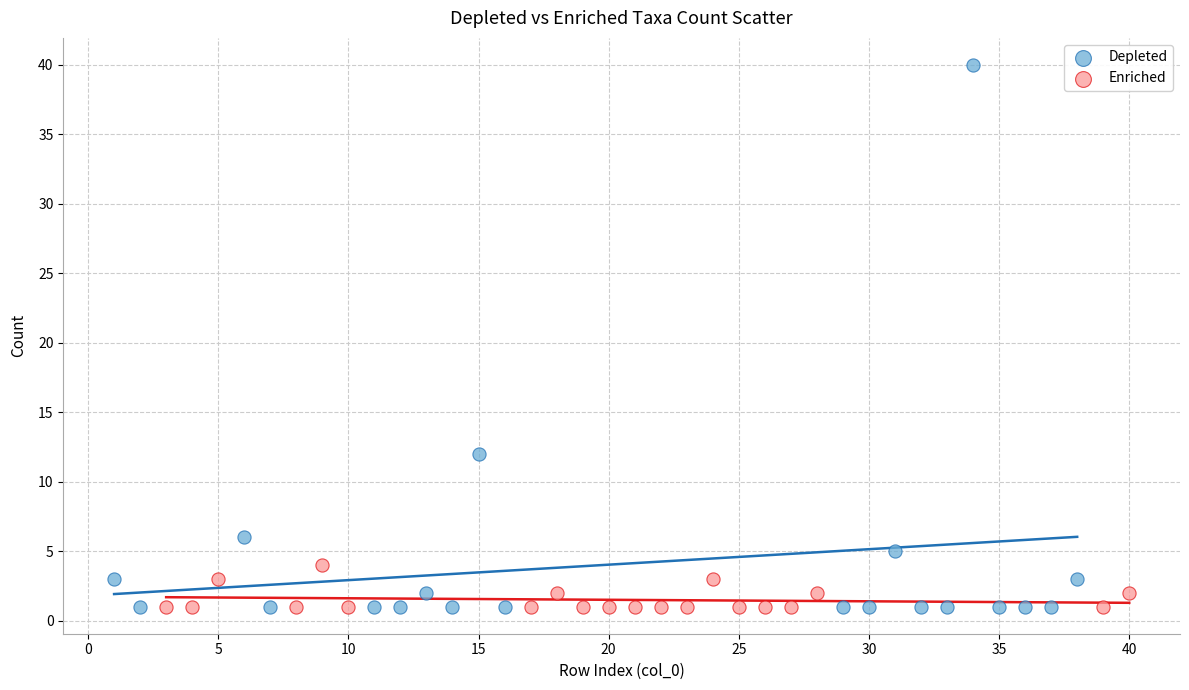

What are all the series names shown in the legend?

Depleted, Enriched